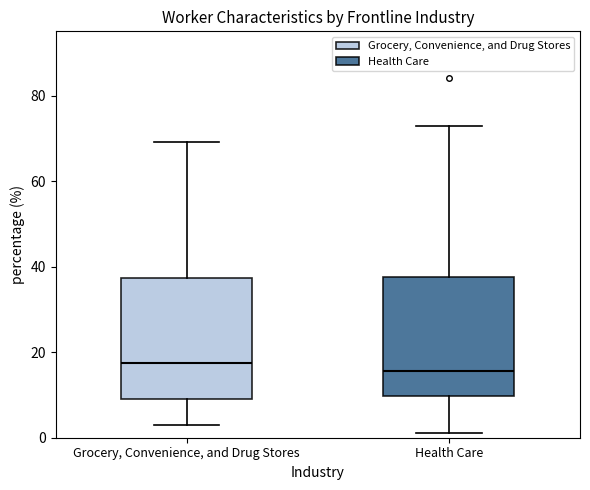

Where does the median line of the box for Health Care sit on the y-axis? The values are not printed on the chart, so give them approximately, as read against the axis.

16